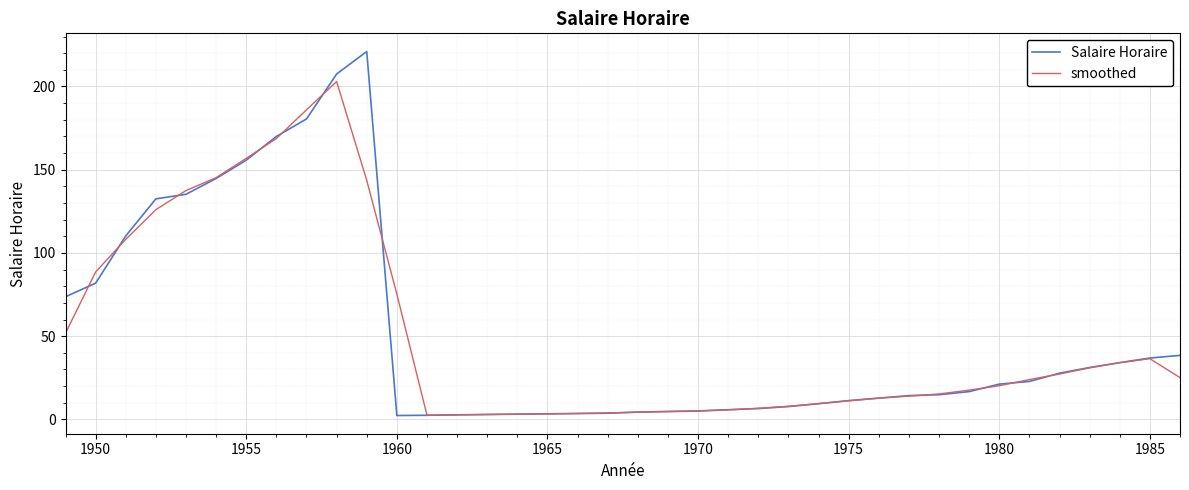

Rank the series by their maximum value, from highest to lowest.

Salaire Horaire, smoothed